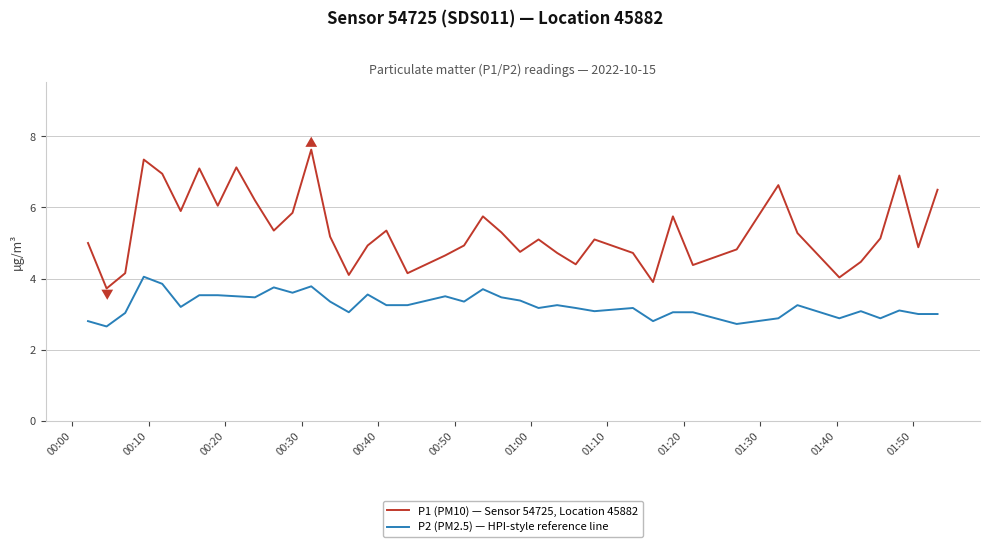

What are all the series names shown in the legend?

P1 (PM10) — Sensor 54725, Location 45882, P2 (PM2.5) — HPI-style reference line